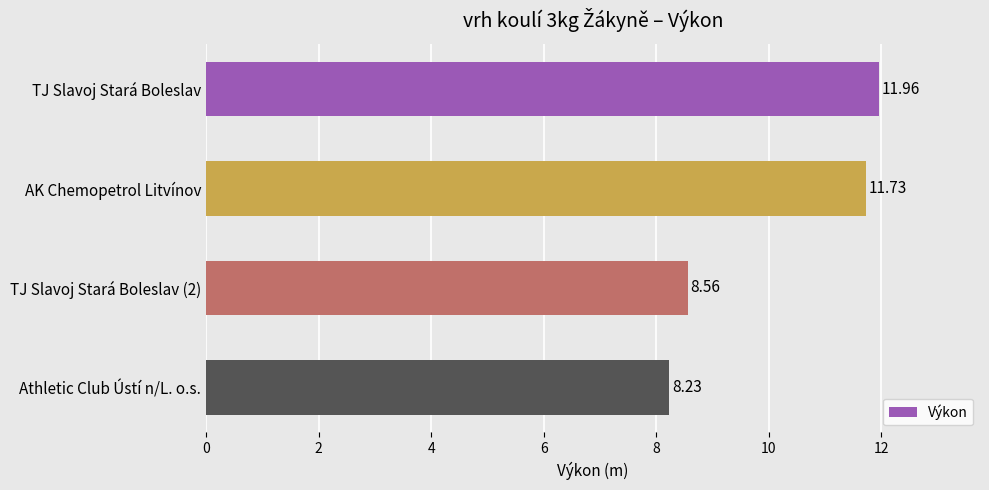

What is the difference between the second highest and minimum values?

3.5